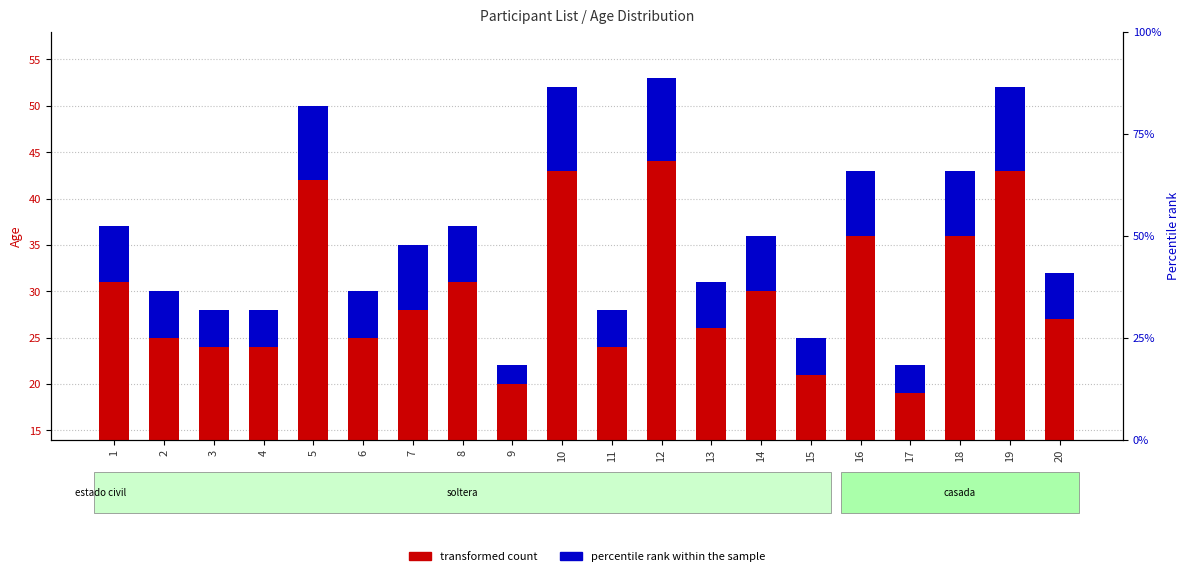

What is the average value of the percentile rank within the sample series?

6